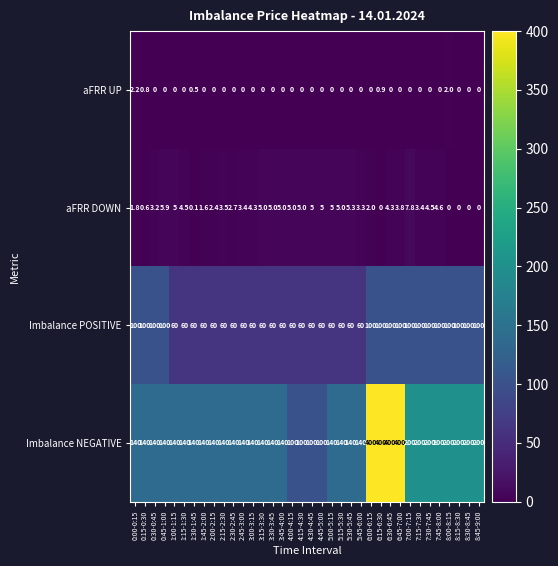

At how many categories does at least one series exceed 46?

36